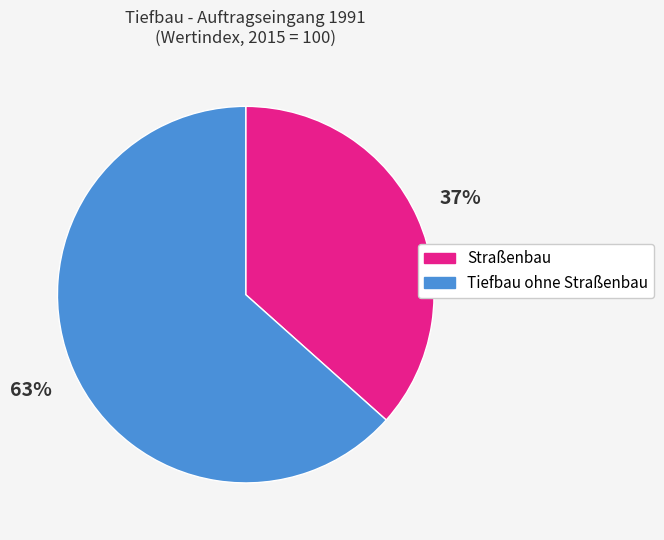

To the nearest percent, what is the average slice percentage?

50%